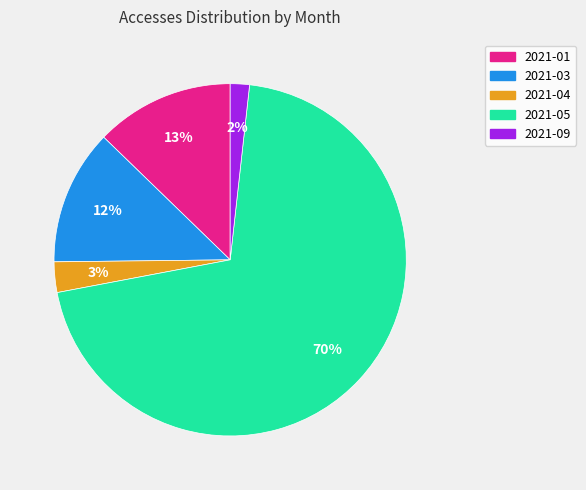

Is the sum of 2021-04 and 2021-03 greater than half?

No